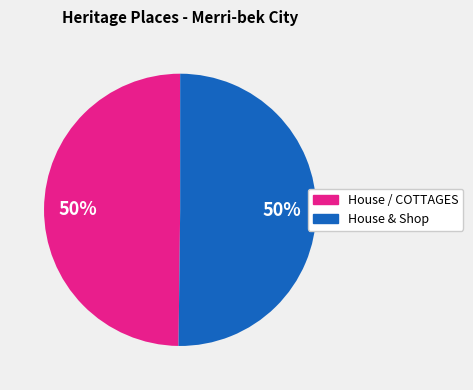

Is the sum of House / COTTAGES and House & Shop greater than half?

Yes